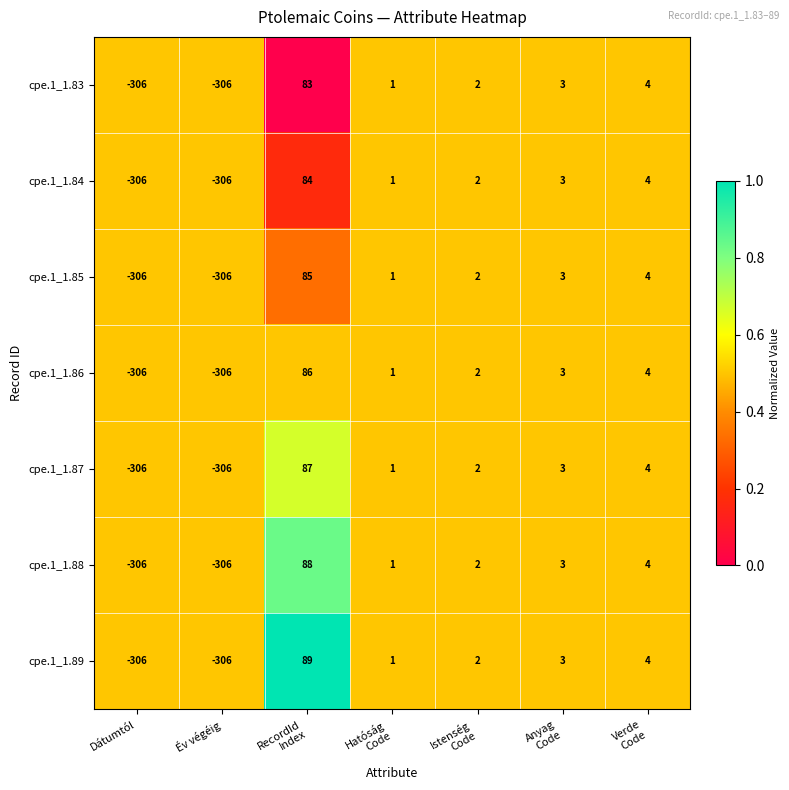

Which series has the largest total across all categories?

cpe.1_1.89